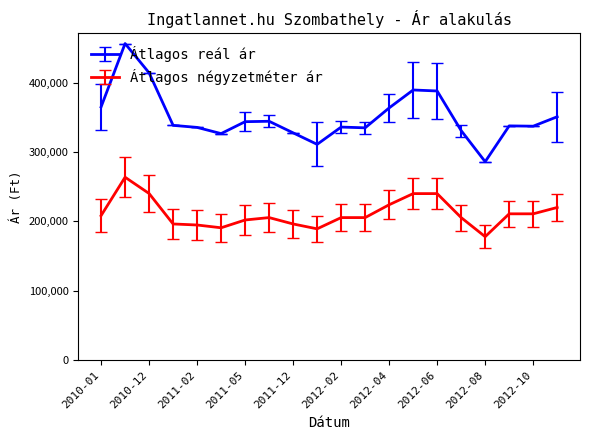

What are all the series names shown in the legend?

Átlagos reál ár, Átlagos négyzetméter ár